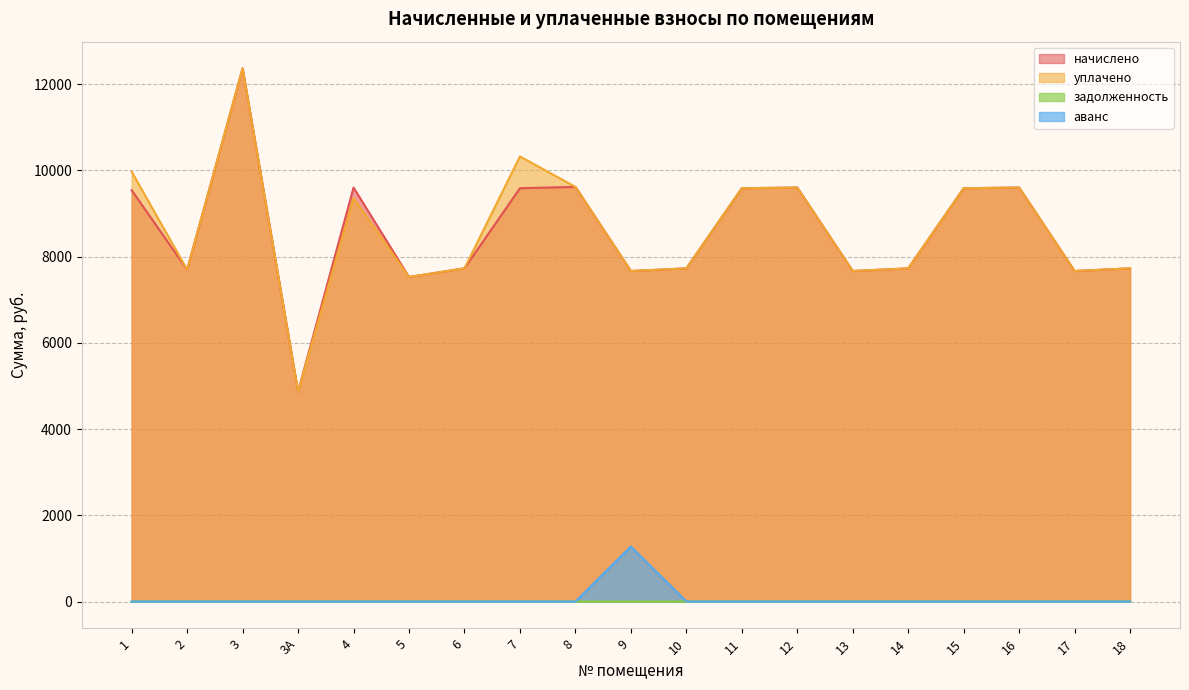

What are all the series names shown in the legend?

начислено, уплачено, задолженность, аванс